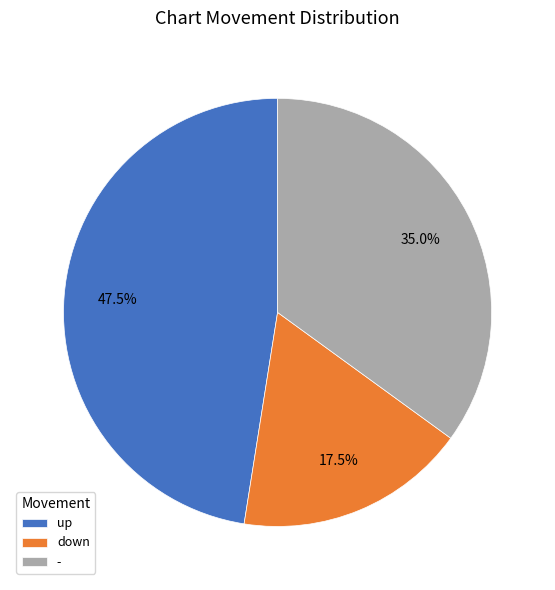

Approximately how many times larger is the value at - compared to up?

0.7